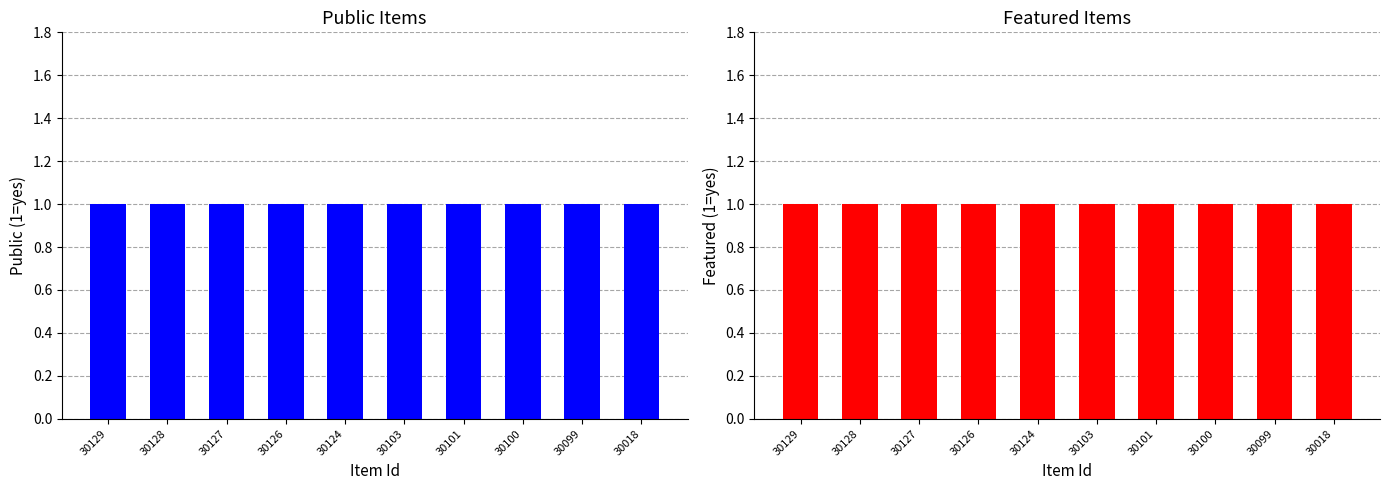

At which label is Public Items closest to 1?

30129